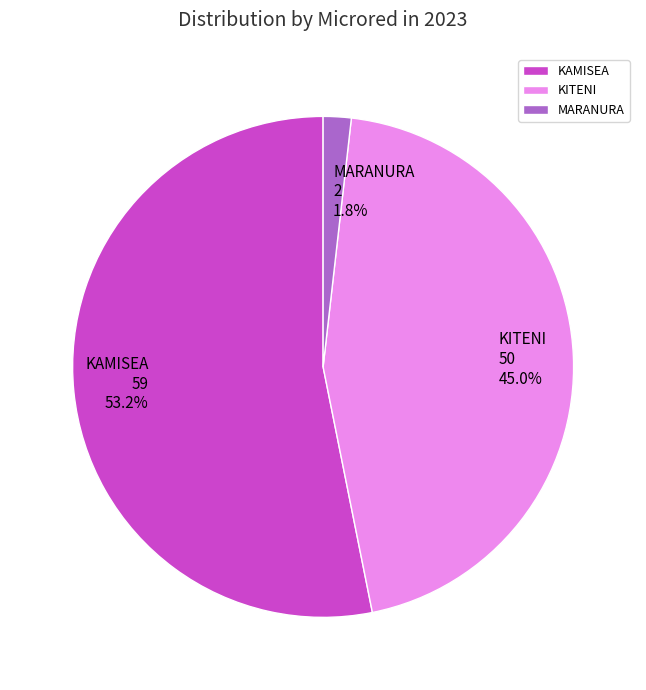

Rank the categories by value from highest to lowest.

KAMISEA, KITENI, MARANURA